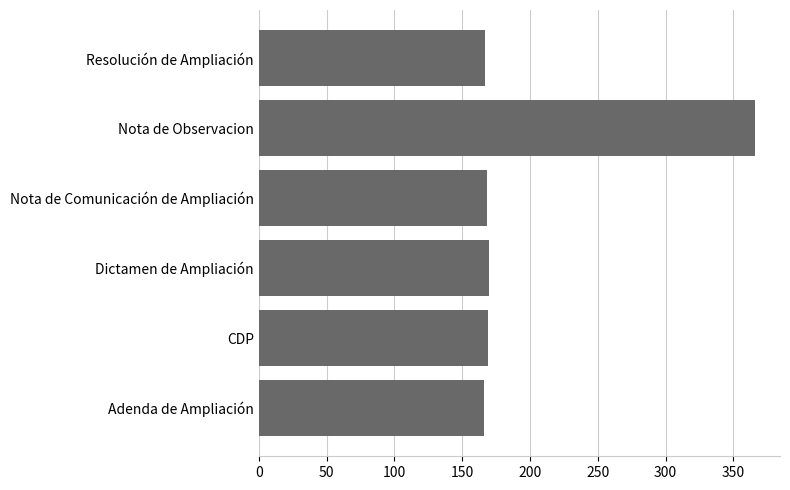

What is the difference between the maximum and minimum values?

200